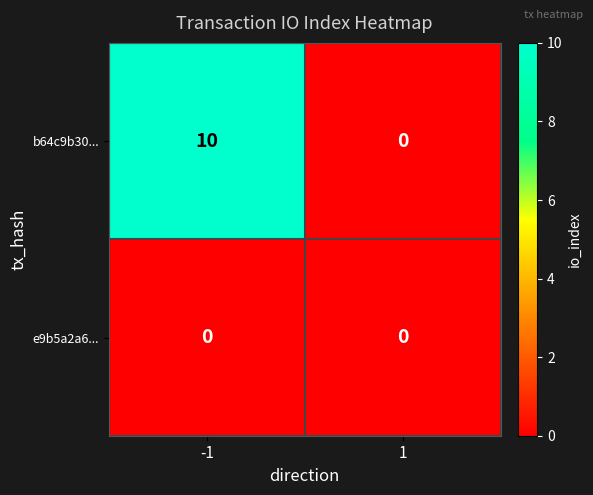

What is the maximum value shown in the chart?

10